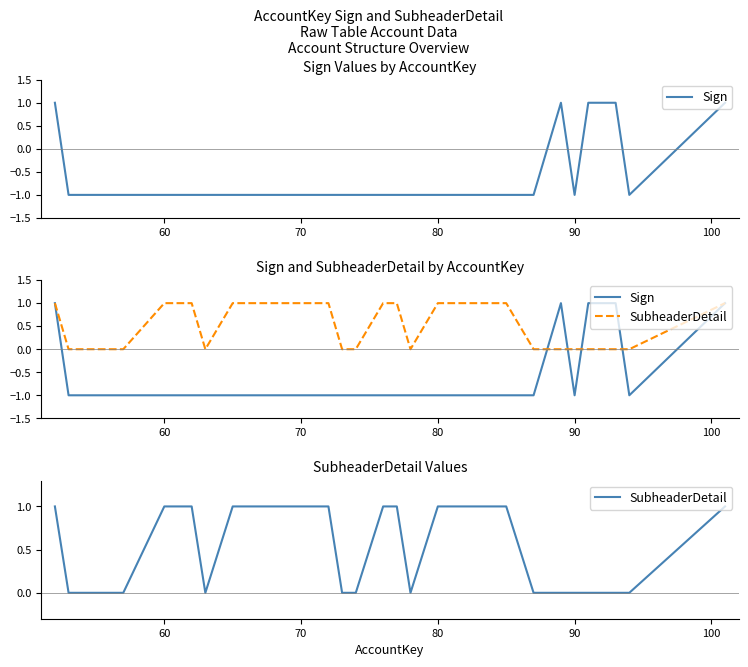

What is the greatest value displayed?

1